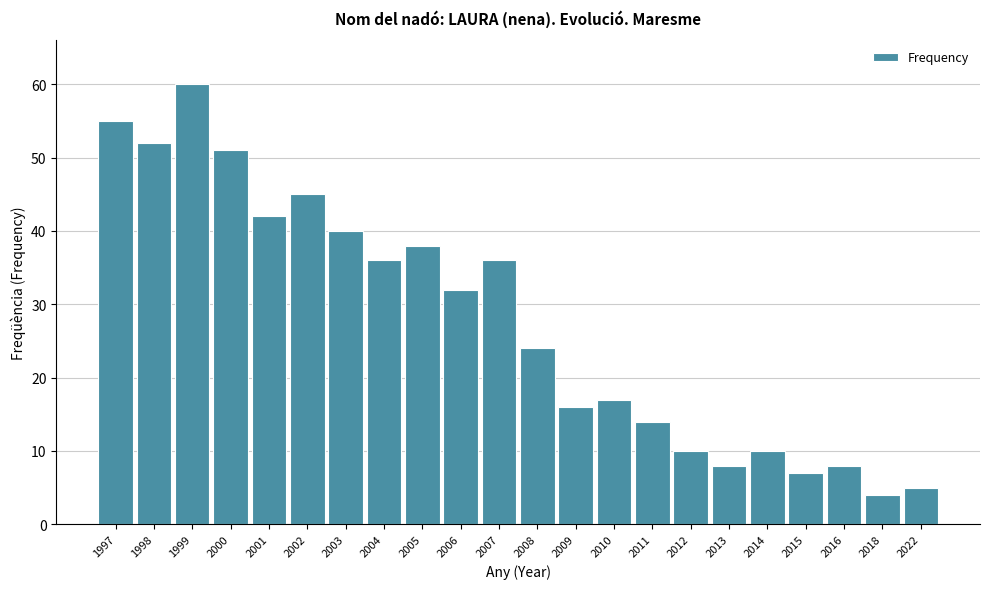

Reading left to right, transcribe all the data shown in this chart.

55	52	60	51	42	45	40	36	38	32	36	24	16	17	14	10	8	10	7	8	4	5